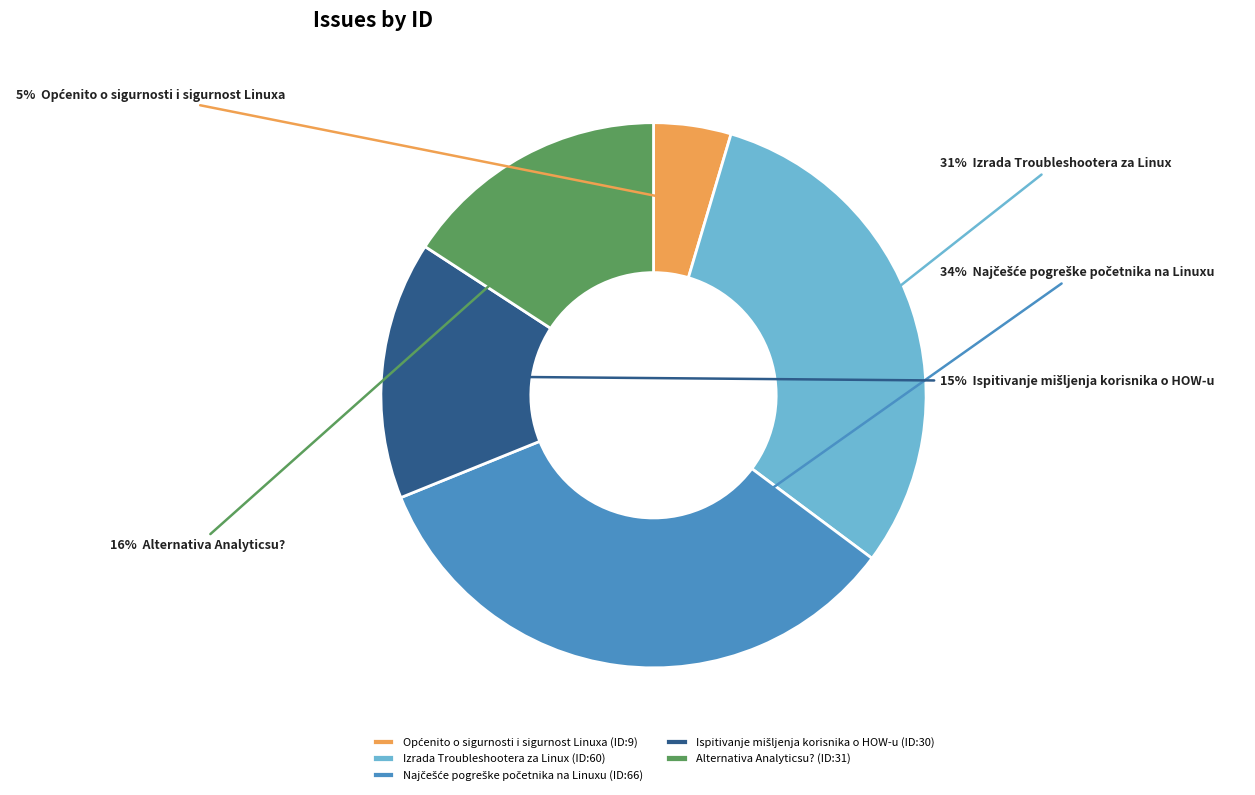

Combined, do Izrada Troubleshootera za Linux (ID:60) and Alternativa Analyticsu? (ID:31) account for over 50%?

No